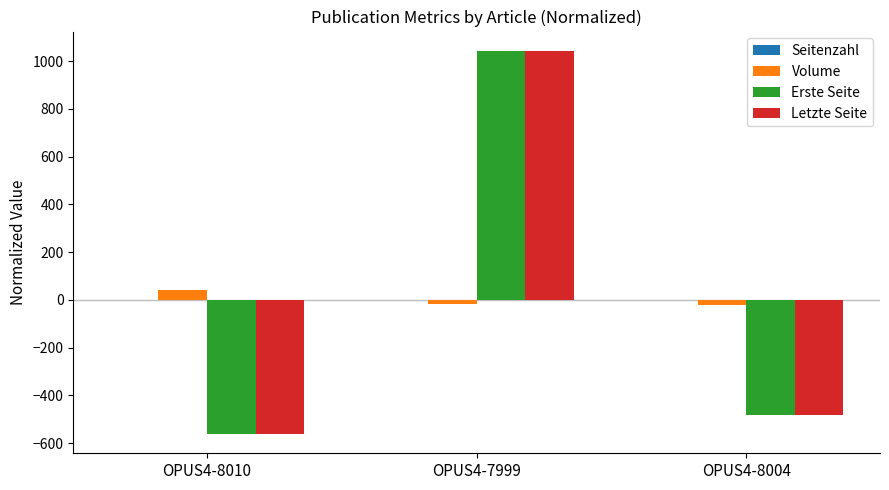

What is the total value across all series at OPUS4-8004?

-982.3